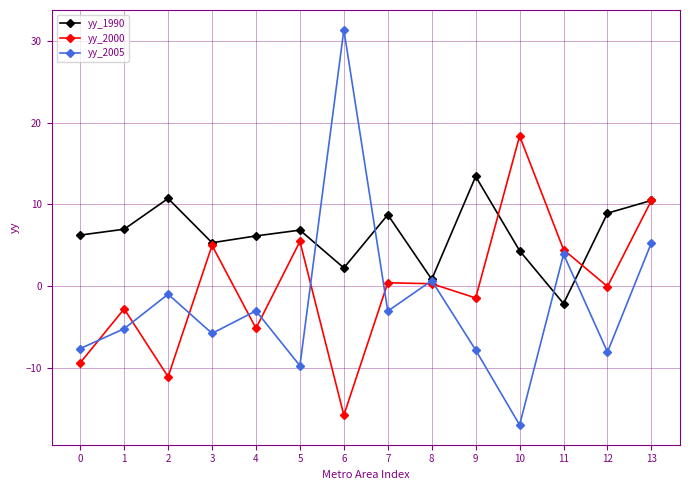

At which category does yy_2005 reach its first local valley?

3